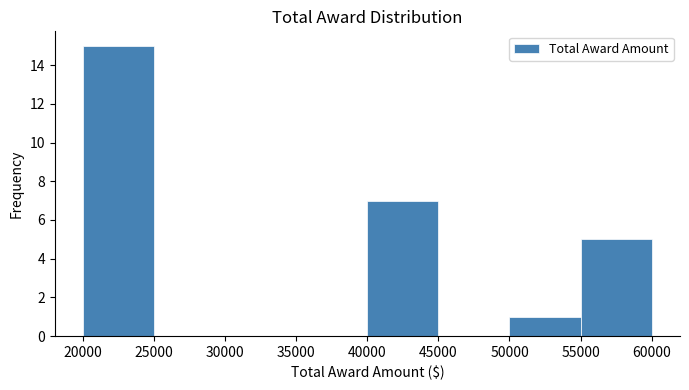

Reading left to right, list every bar in this chart as the range it spans on the x-axis followed by its height. The values are not printed on the chart, so give them approximately, as read against the axis.

20000 to 25000: 15
25000 to 30000: 0
30000 to 35000: 0
35000 to 40000: 0
40000 to 45000: 7
45000 to 50000: 0
50000 to 55000: 1
55000 to 60000: 5